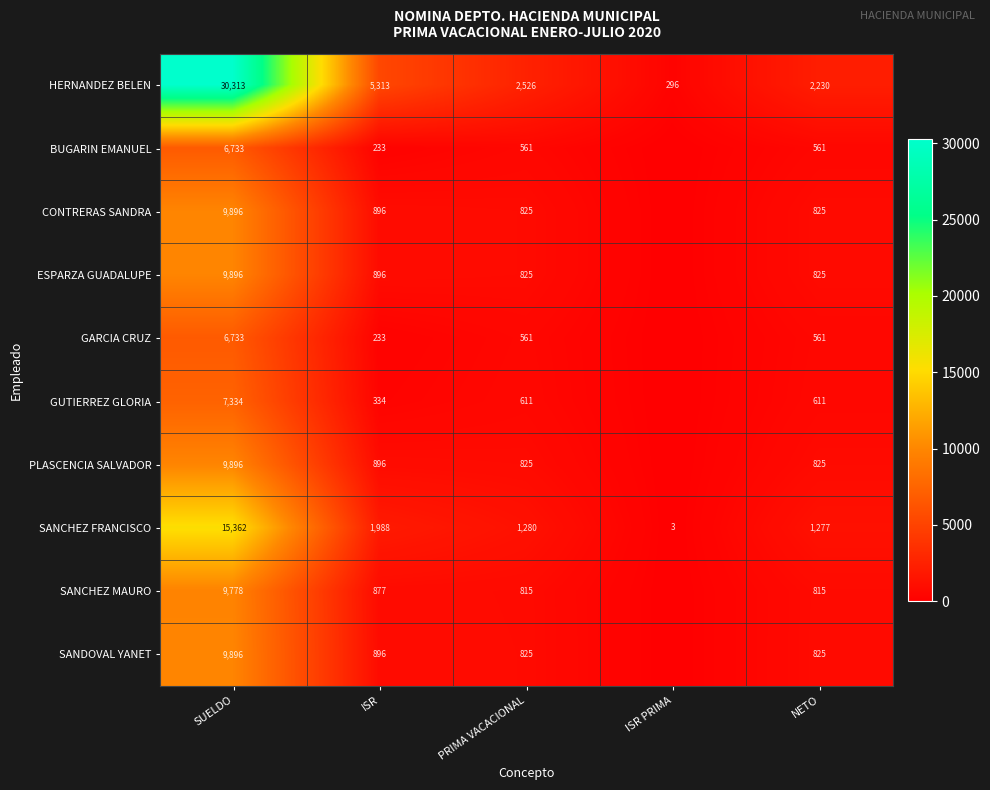

At which label is HERNANDEZ BELEN closest to 15304?

ISR